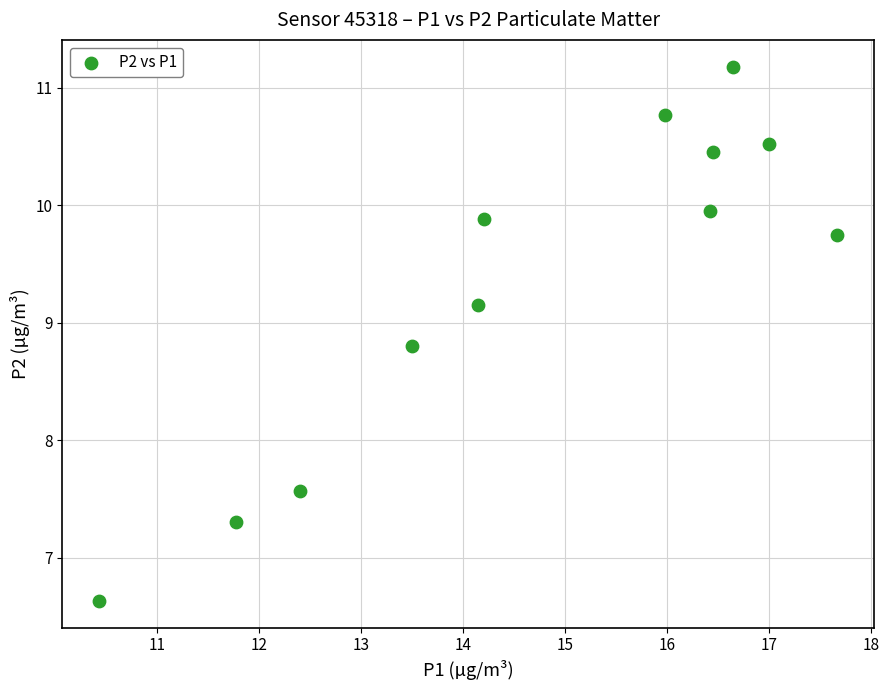

What Y value in the scatter plot is closest to 8?

7.6